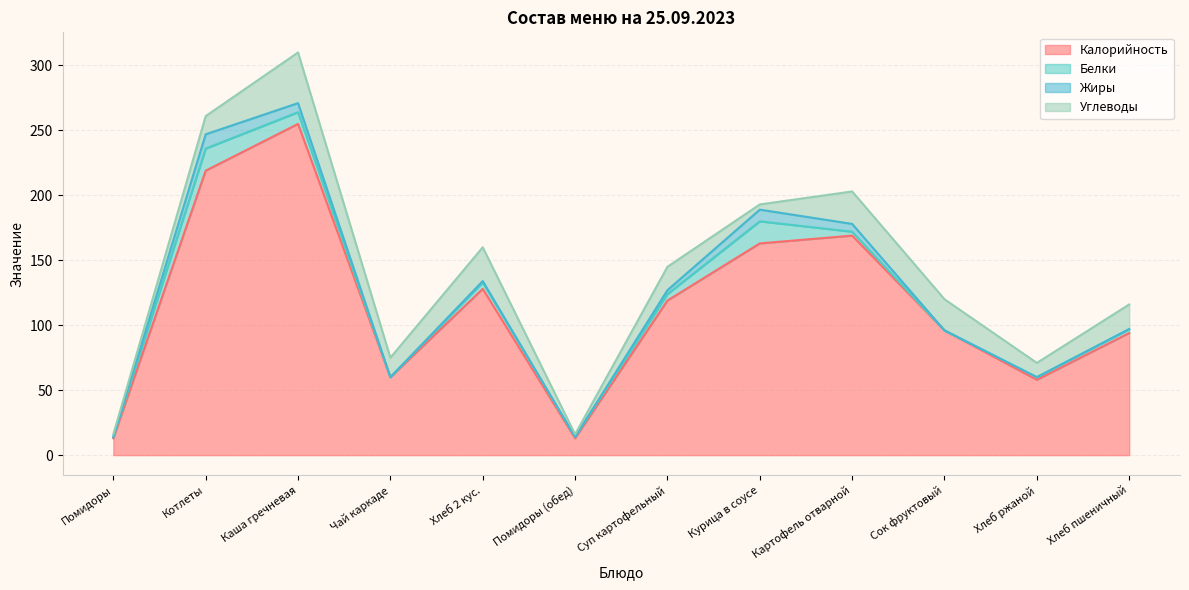

Does the chart display data point markers on the line(s)?

No